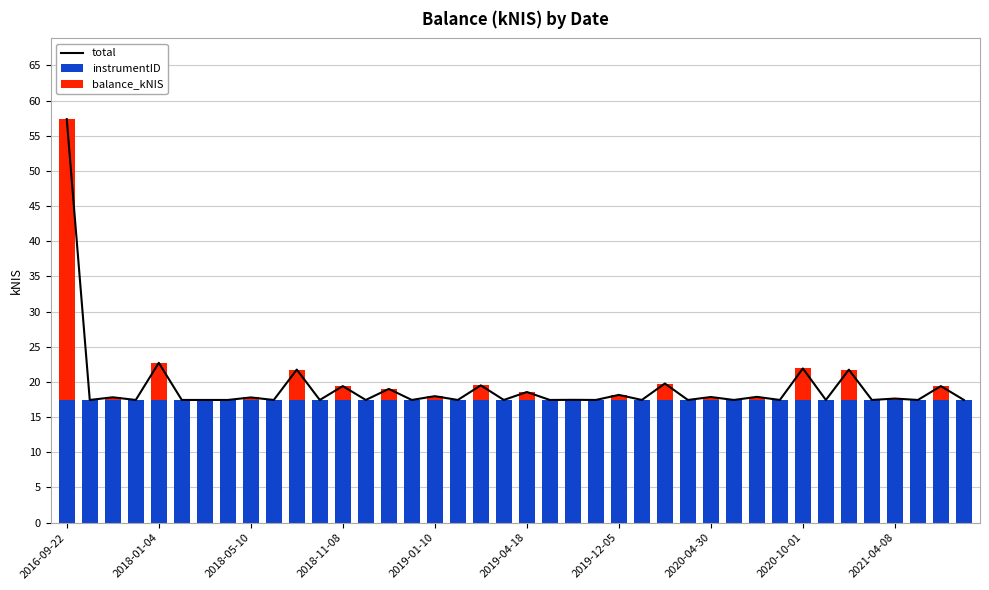

The value of balance_kNIS at 23 is 0.0. True or false?

True